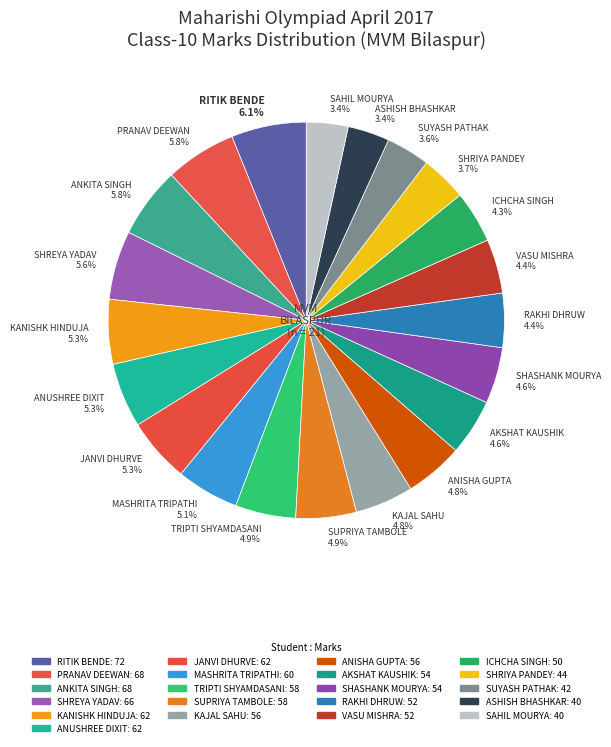

The VASU MISHRA slice represents 4% of the pie. True or false?

True